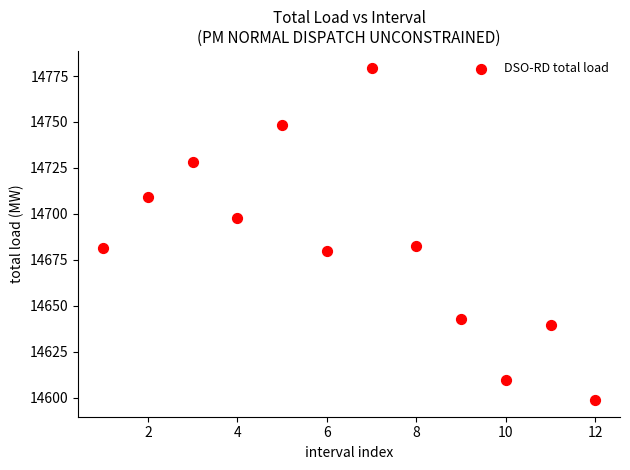

What is the range of X values (max minus min)?

11.0